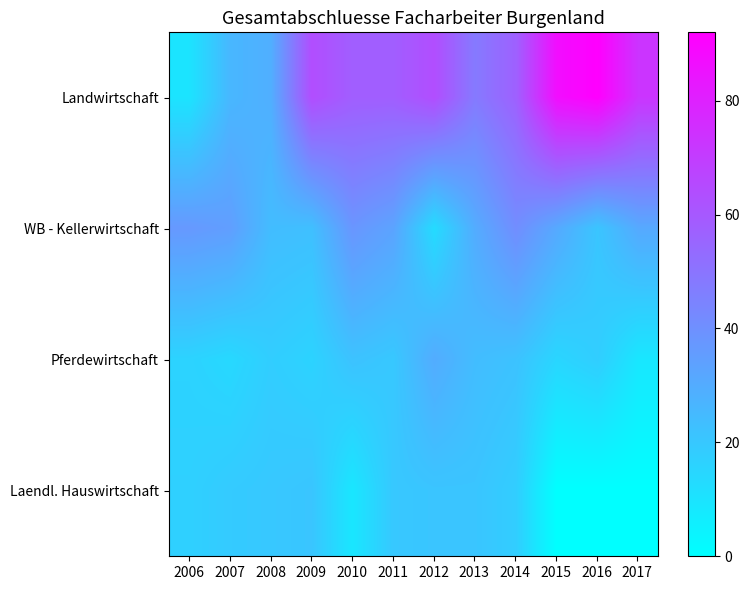

Reading left to right, transcribe all the data shown in this chart.

Landwirtschaft: 2006=10	2007=26	2008=29	2009=64	2010=58	2011=58	2012=64	2013=48	2014=57	2015=87	2016=92	2017=73
WB - Kellerwirtschaft: 2006=37	2007=35	2008=24	2009=23	2010=38	2011=33	2012=13	2013=30	2014=41	2015=31	2016=21	2017=31
Pferdewirtschaft: 2006=16	2007=14	2008=18	2009=16	2010=22	2011=20	2012=30	2013=24	2014=22	2015=15	2016=18	2017=9
Laendl. Hauswirtschaft: 2006=17	2007=19	2008=20	2009=21	2010=9	2011=20	2012=21	2013=21	2014=18	2015=0	2016=0	2017=0